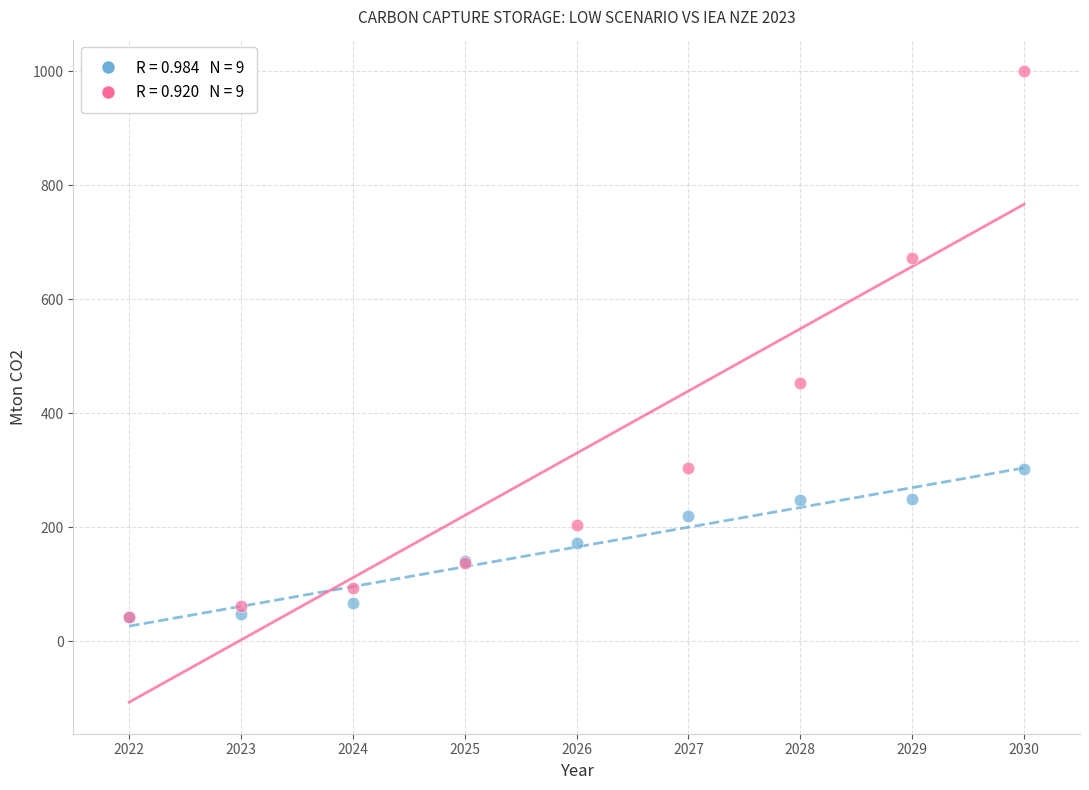

Across all series, what Y value is closest to 520?

452.7